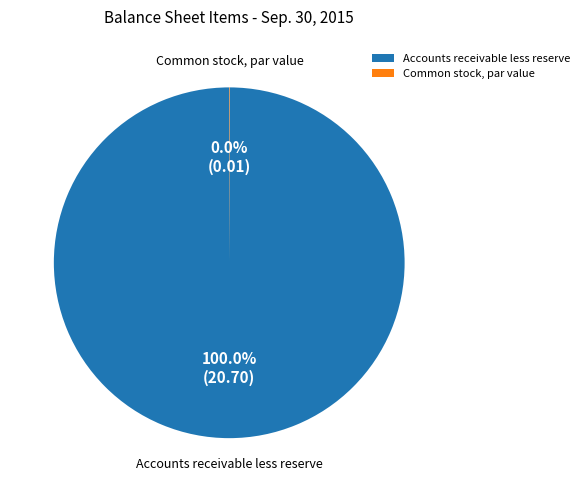

Which category accounts for the majority?

Accounts receivable less reserve